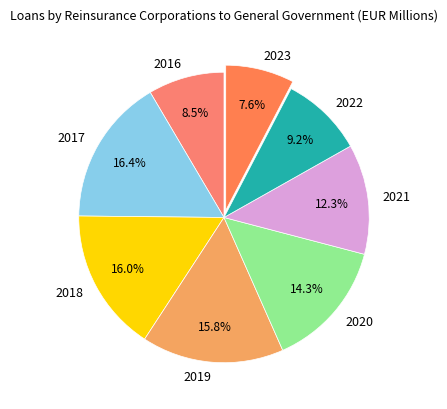

Is there any slice that represents more than half of the pie?

No